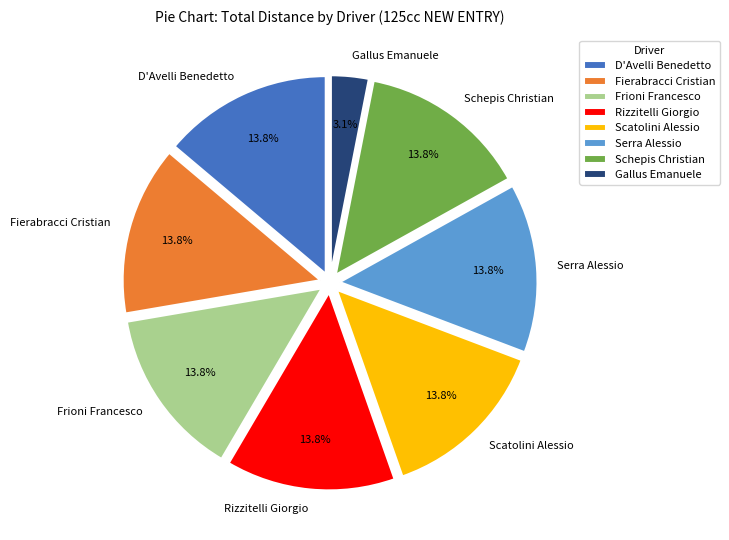

To the nearest percent, what percentage of the pie is D'Avelli Benedetto?

14%